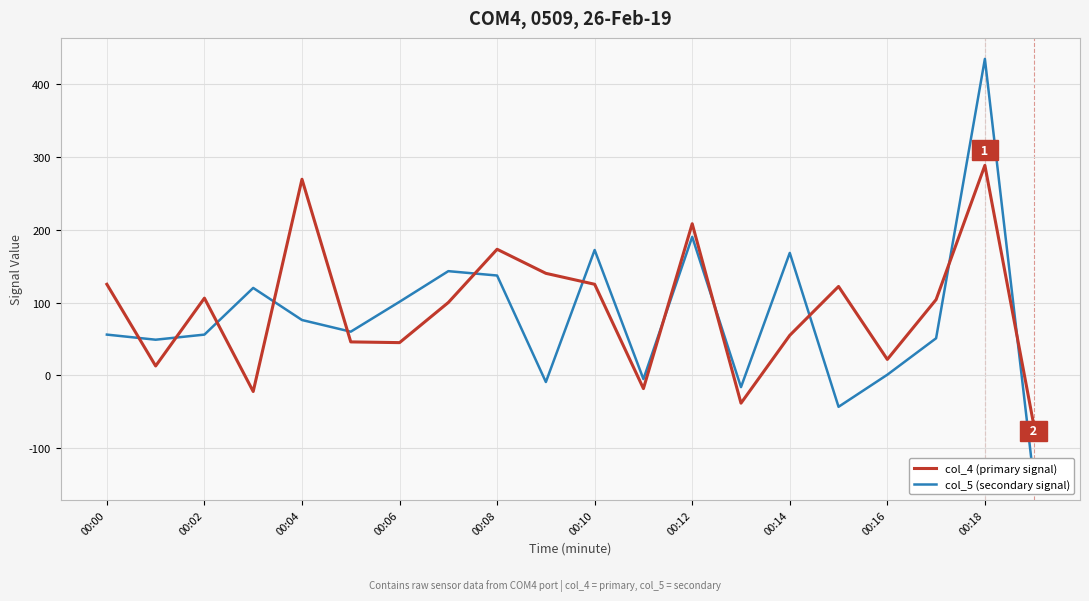

The col_4 (primary signal) series shows 125 at 00:00. True or false?

True